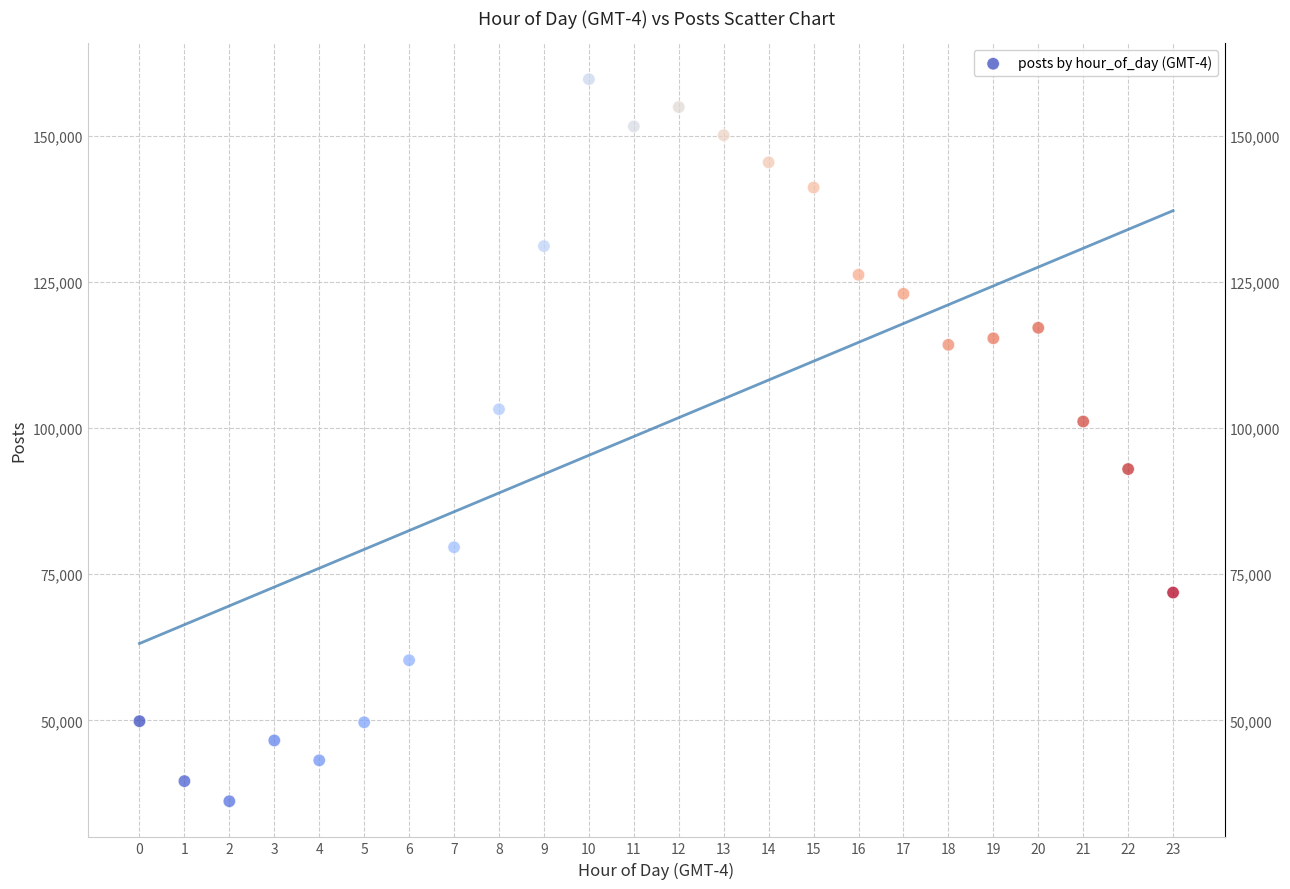

What Y value in the scatter plot is closest to 97906?

101113